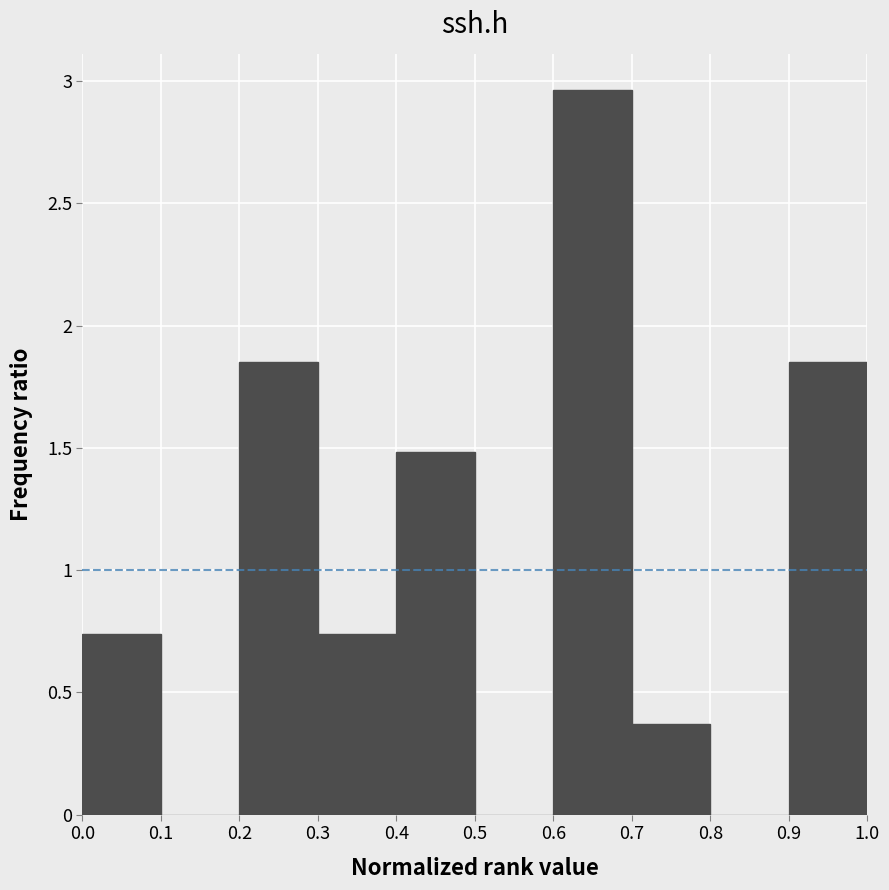

What is the height of the bar covering 0.4 to 0.5 on the x-axis? The values are not printed on the chart, so give them approximately, as read against the axis.

1.50